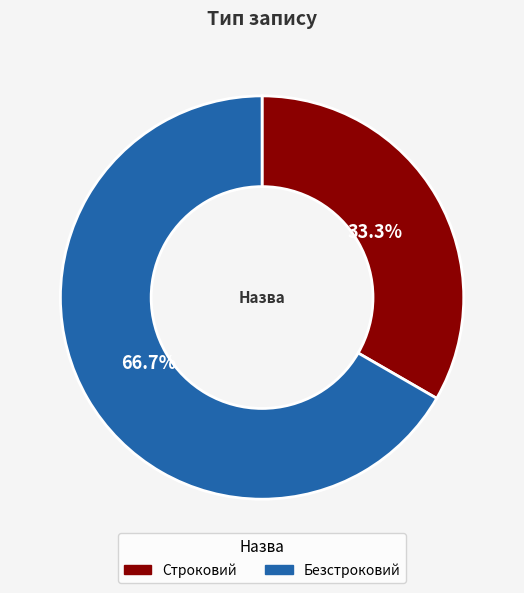

What is the largest slice in the pie chart?

Безстроковий